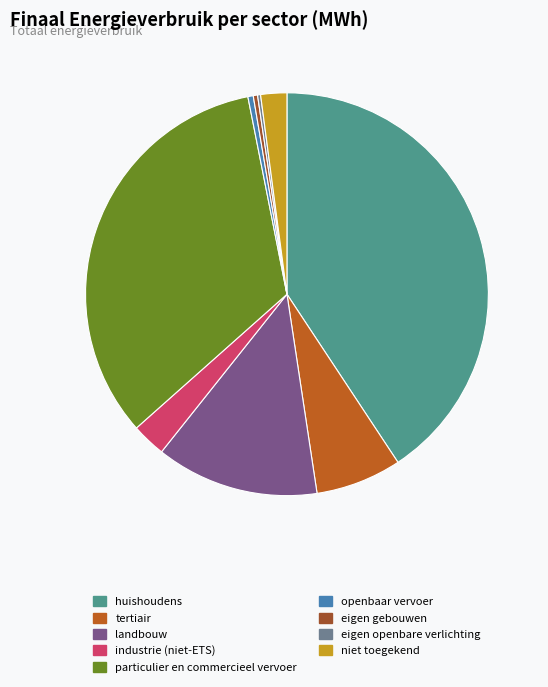

What is the smallest slice in the pie chart?

eigen openbare verlichting